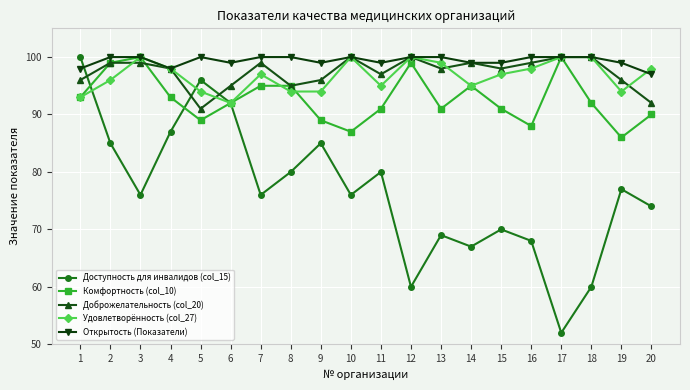

How many data points does each series have?

20